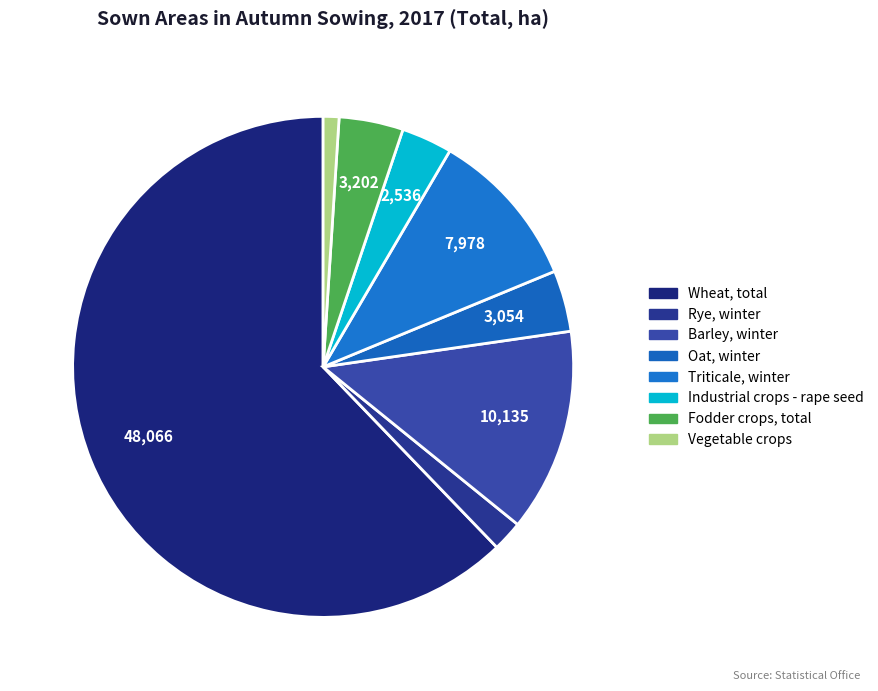

Which slice is the largest?

Wheat, total